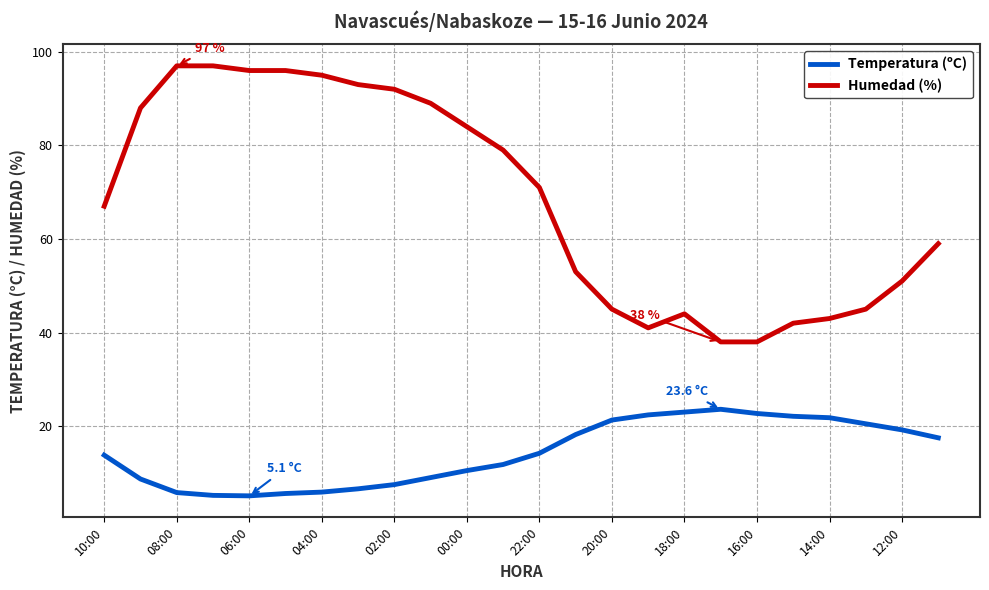

What is the greatest value displayed?

97.0